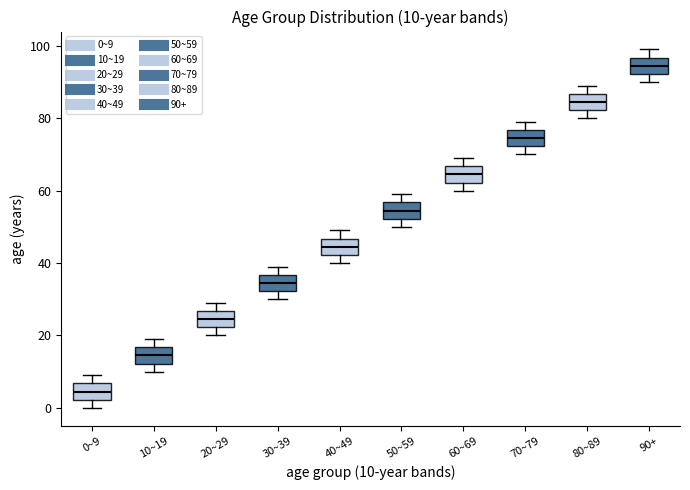

Which box has the lowest median line?

0~9